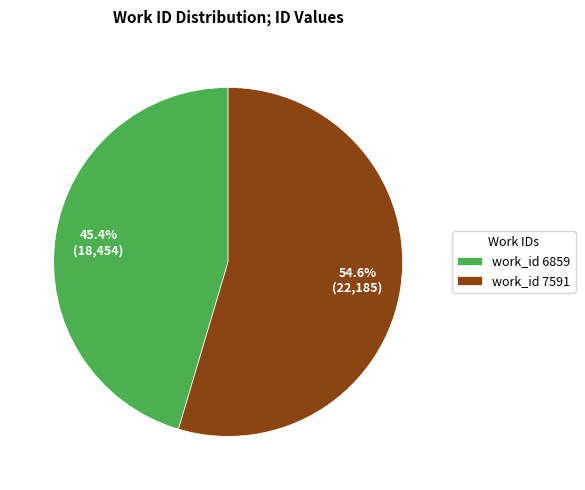

Which slice is the largest?

work_id 7591